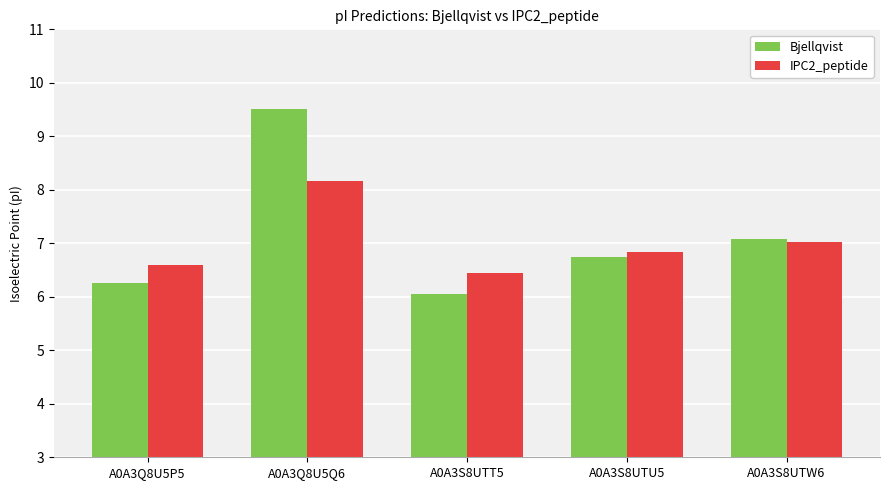

How many bars are there in total?

10